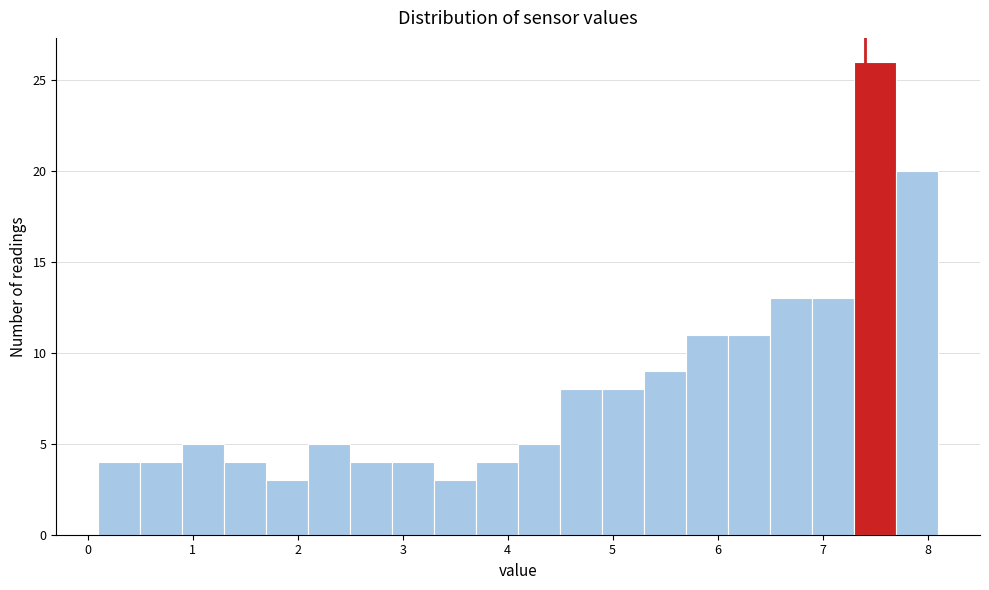

Reading left to right, list every bar in this chart as the range it spans on the x-axis followed by its height. The values are not printed on the chart, so give them approximately, as read against the axis.

0.1 to 0.5: 4
0.5 to 0.9: 4
0.9 to 1.3: 5
1.3 to 1.7: 4
1.7 to 2.1: 3
2.1 to 2.5: 5
2.5 to 2.9: 4
2.9 to 3.3: 4
3.3 to 3.7: 3
3.7 to 4.1: 4
4.1 to 4.5: 5
4.5 to 4.9: 8
4.9 to 5.3: 8
5.3 to 5.7: 9
5.7 to 6.1: 11
6.1 to 6.5: 11
6.5 to 6.9: 13
6.9 to 7.3: 13
7.3 to 7.7: 26
7.7 to 8.1: 20